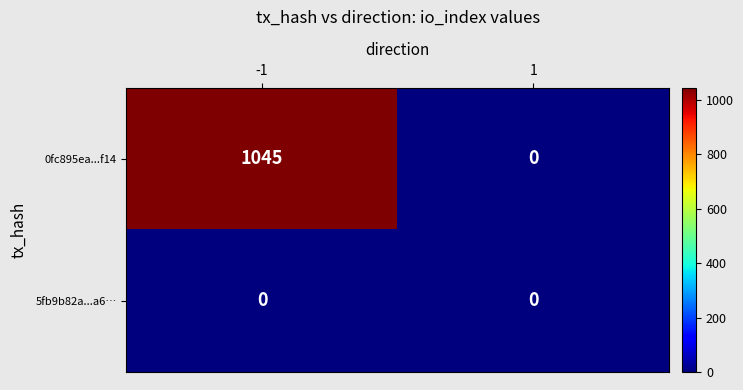

Which series has the largest range (max minus min)?

0fc895ea...f14